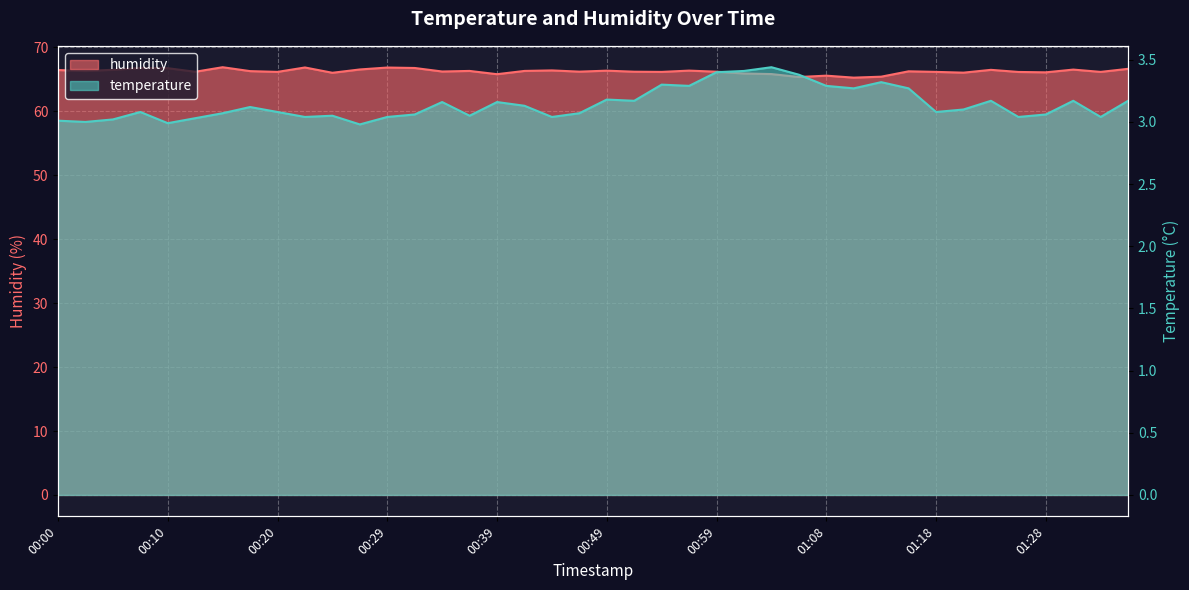

The humidity series shows 14.3 at 00:32. True or false?

False